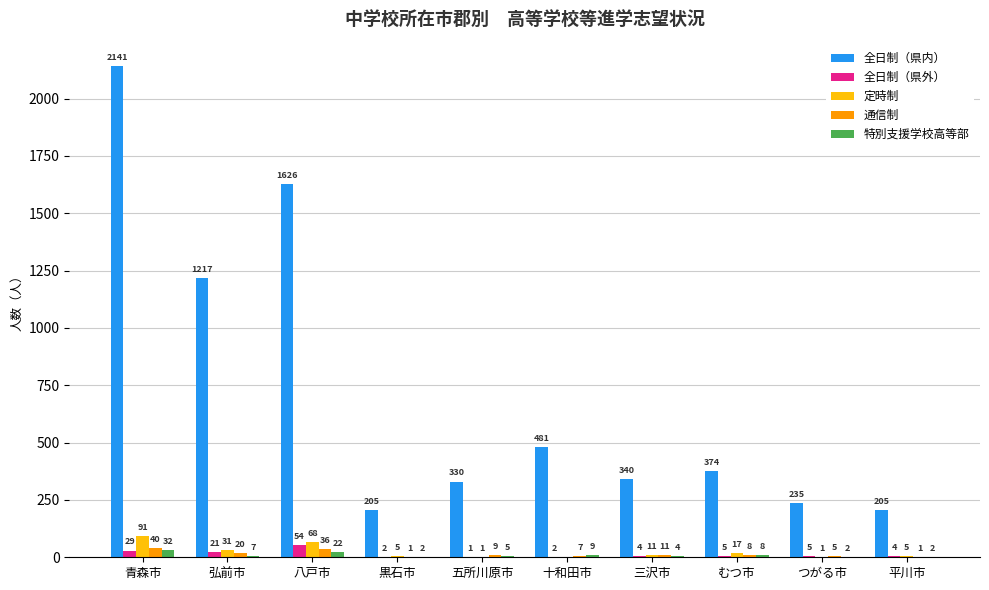

True or false: 全日制（県内） has a value of 340 at 三沢市.

True